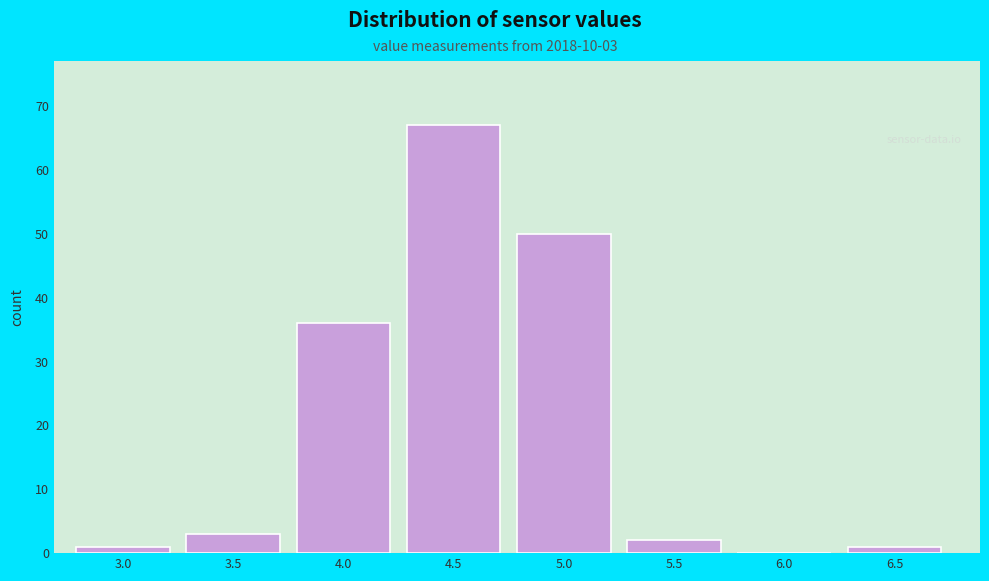

Reading left to right, list all the values displayed in this chart.

3.0=1	3.5=3	4.0=36	4.5=67	5.0=50	5.5=2	6.0=0	6.5=1